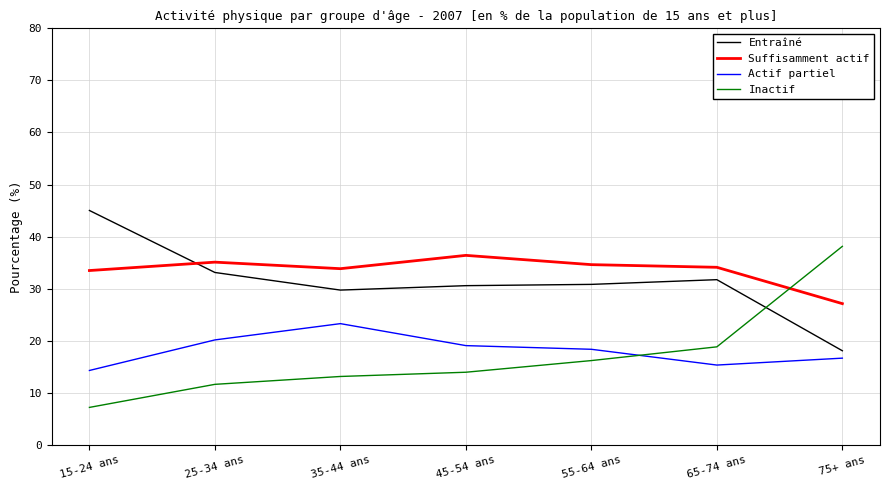

Count the number of categories in the chart.

7